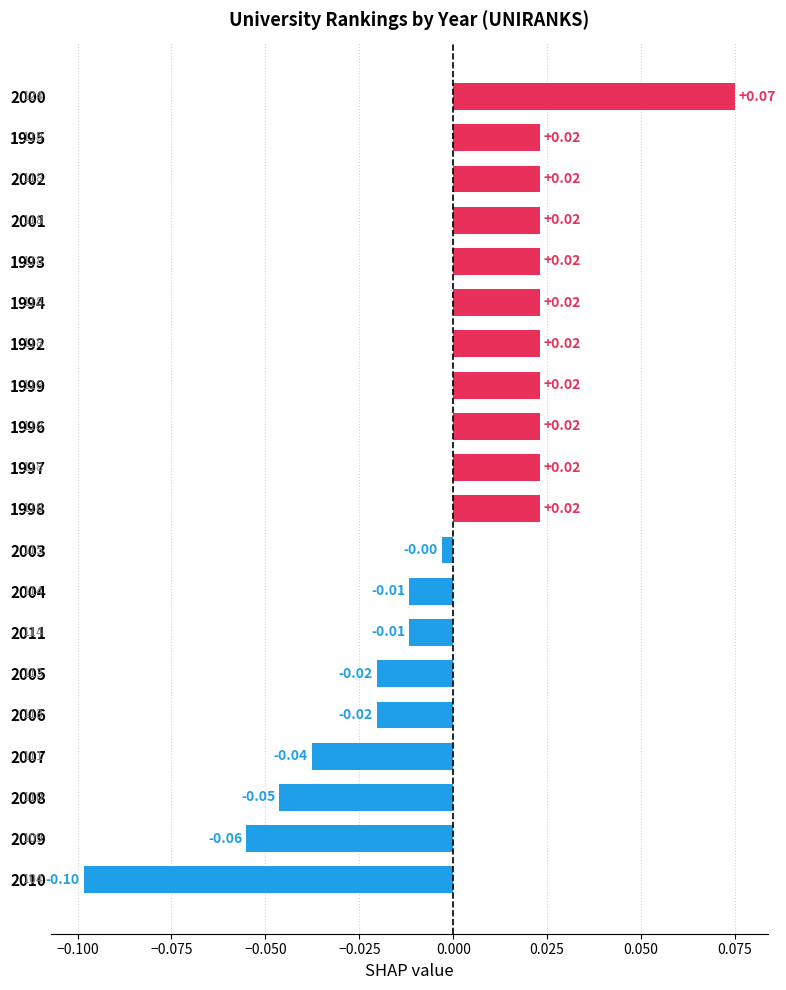

How many negative values are there?

9